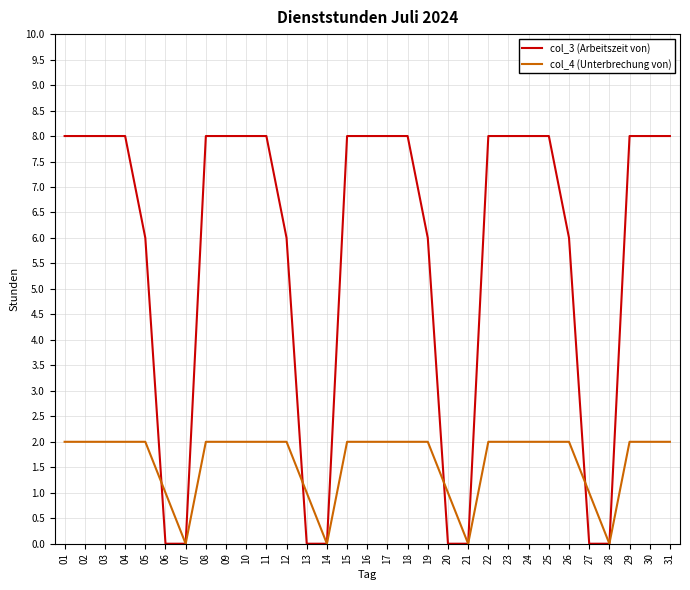

Reading left to right, list all the values displayed in this chart.

col_3 (Arbeitszeit von): 01=8	02=8	03=8	04=8	05=6	06=0	07=0	08=8	09=8	10=8	11=8	12=6	13=0	14=0	15=8	16=8	17=8	18=8	19=6	20=0	21=0	22=8	23=8	24=8	25=8	26=6	27=0	28=0	29=8	30=8	31=8
col_4 (Unterbrechung von): 01=2	02=2	03=2	04=2	05=2	06=1	07=0	08=2	09=2	10=2	11=2	12=2	13=1	14=0	15=2	16=2	17=2	18=2	19=2	20=1	21=0	22=2	23=2	24=2	25=2	26=2	27=1	28=0	29=2	30=2	31=2